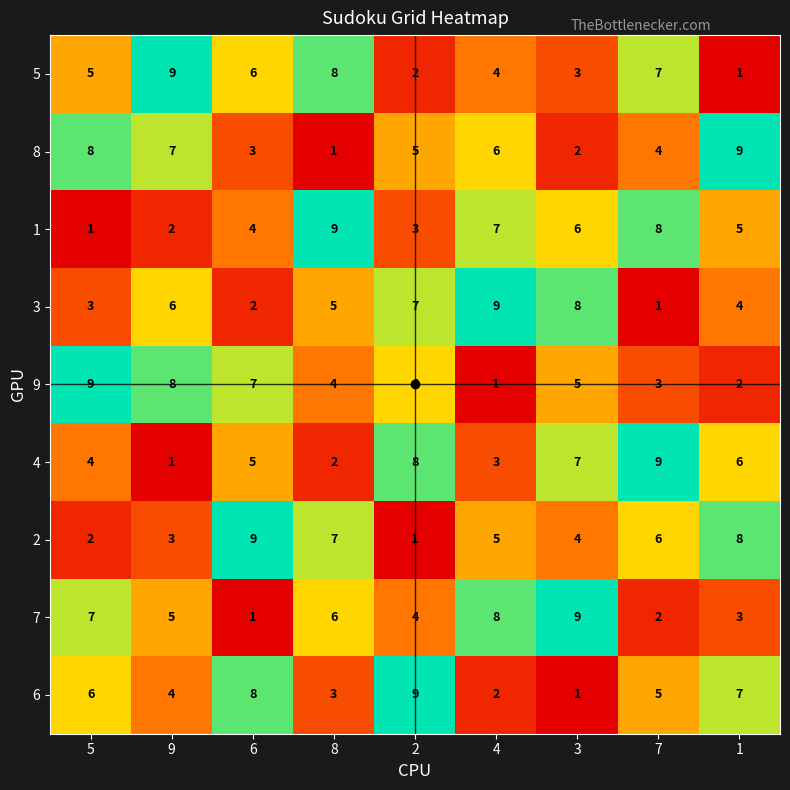

Rank the categories by 4 value from highest to lowest.

7, 2, 3, 1, 6, 5, 4, 8, 9